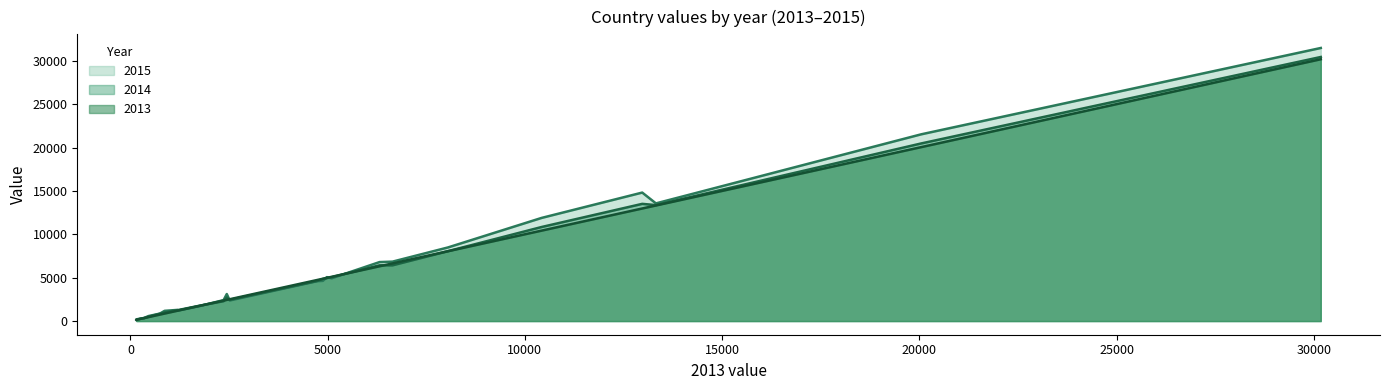

List the labels in order of 2015 value, smallest first.

IS, SI, MT, CY, LT, RO, EE, HR, LV, BG, IE, NO, FI, PL, BE, DK, SE, PT, EL, DE, NL, FR, ES, TR, IT, UK